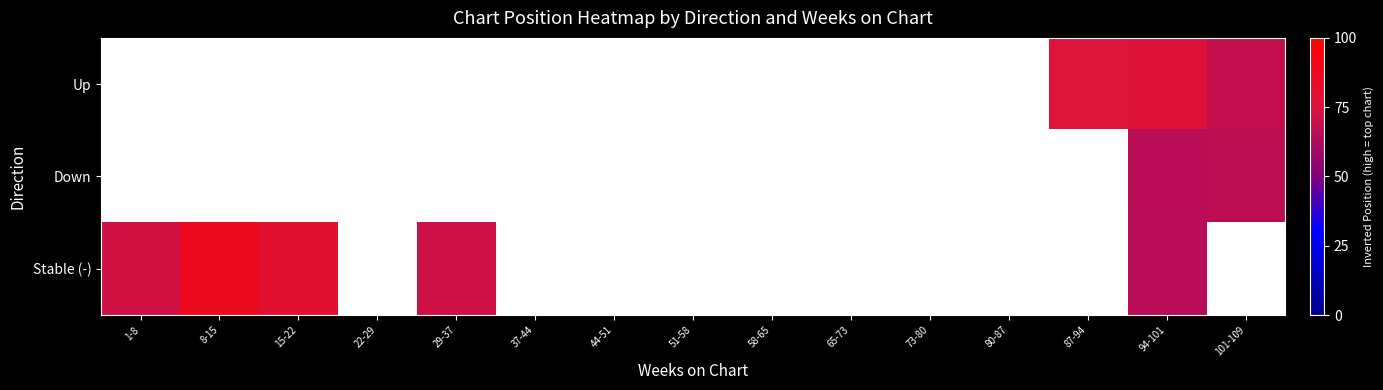

What is the greatest value displayed?

87.0